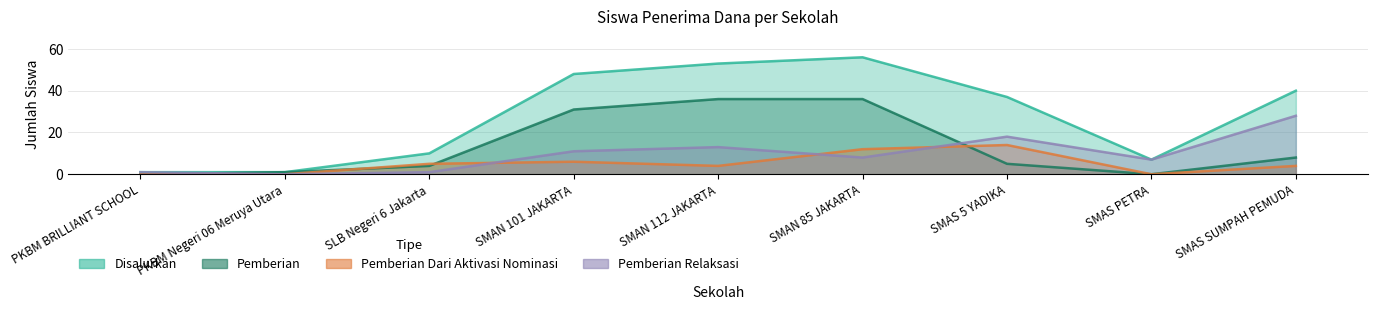

At how many categories does at least one series exceed 49?

2